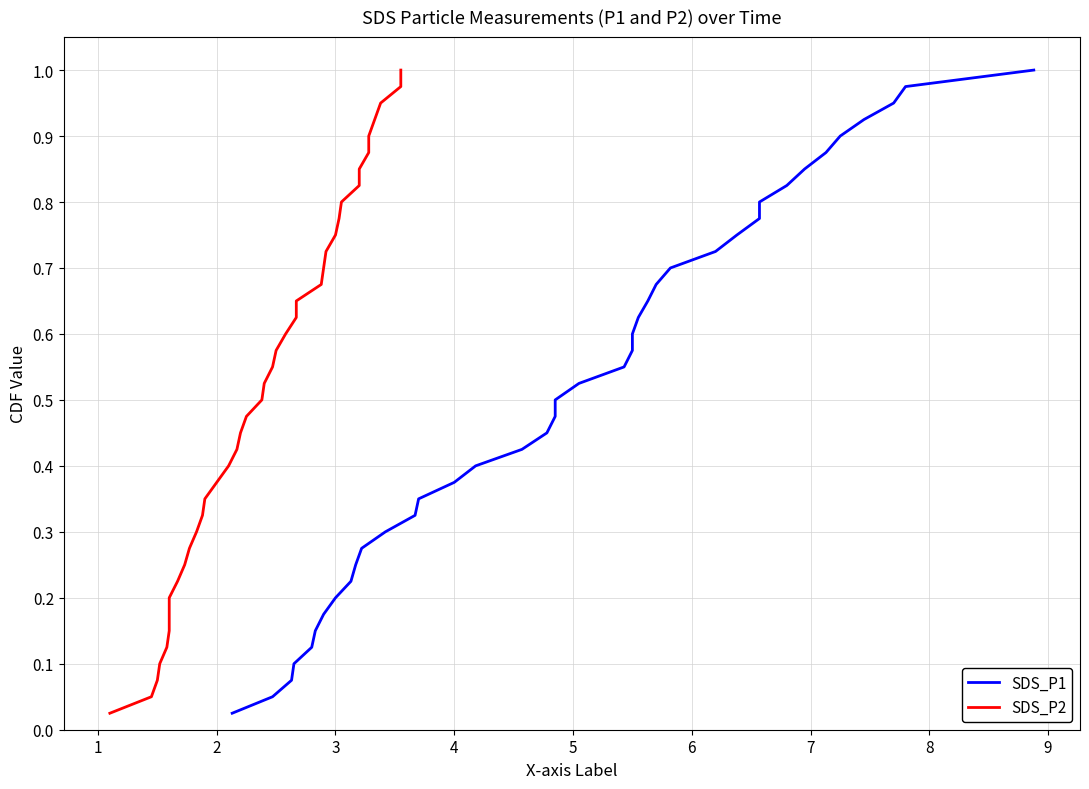

What is the difference between the second highest and second lowest values in the SDS_P1 series?

0.9